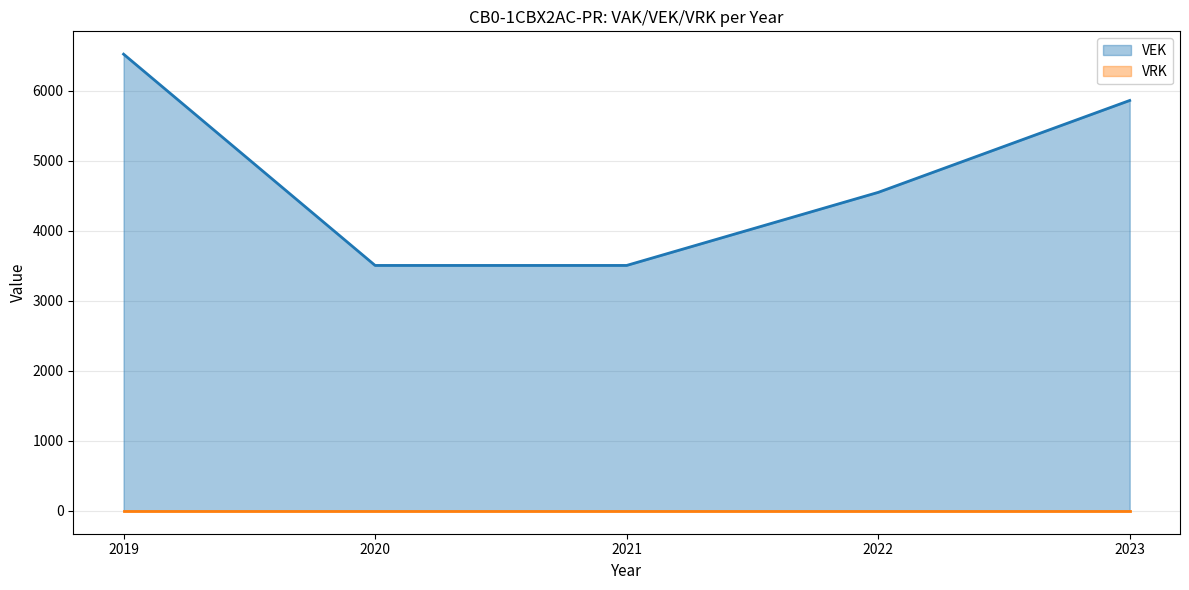

How many data points are above 4547?

2